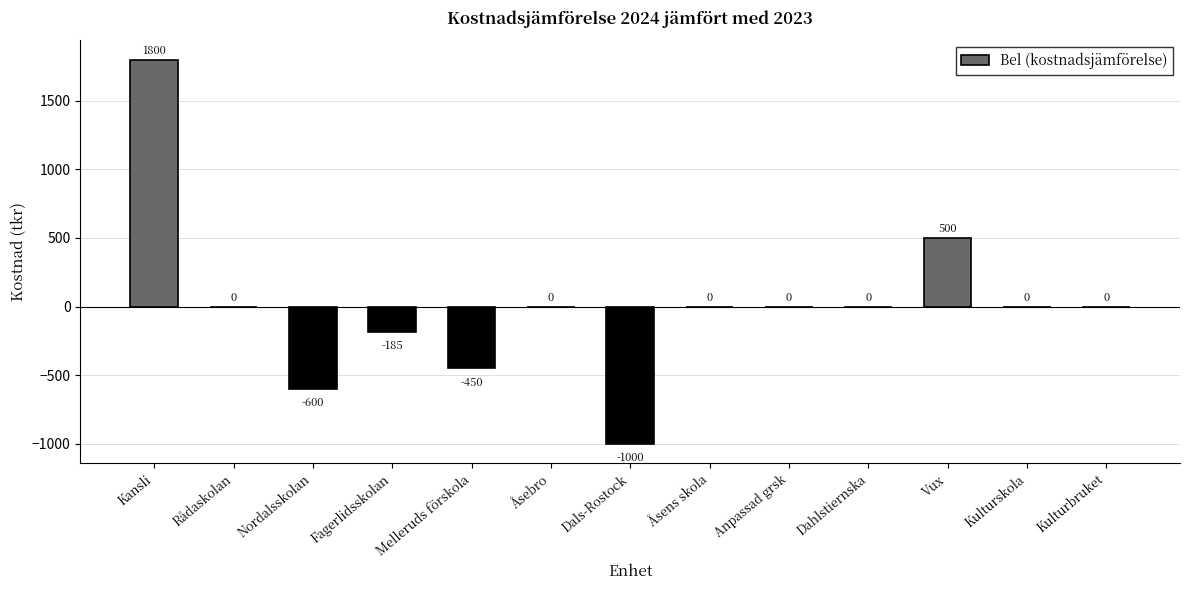

What is the sum of the values at Melleruds förskola and Nordalsskolan?

-1050